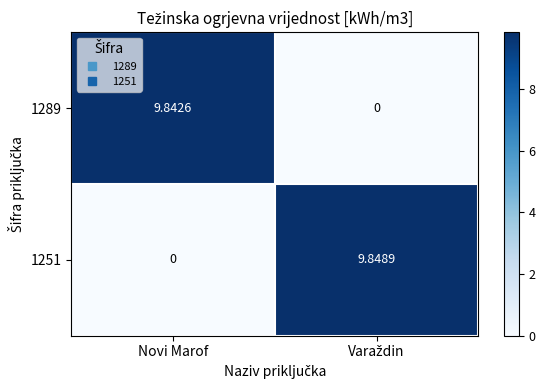

How many distinct data groups are displayed?

2